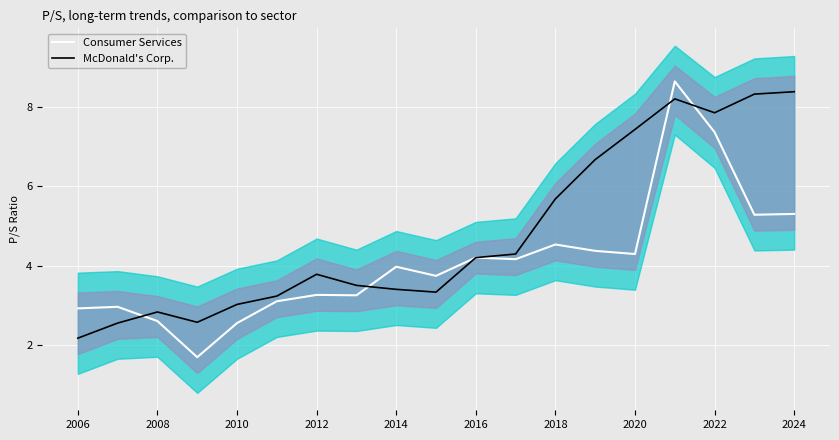

What is the difference between the maximum and minimum values in the Consumer Services series?

7.0